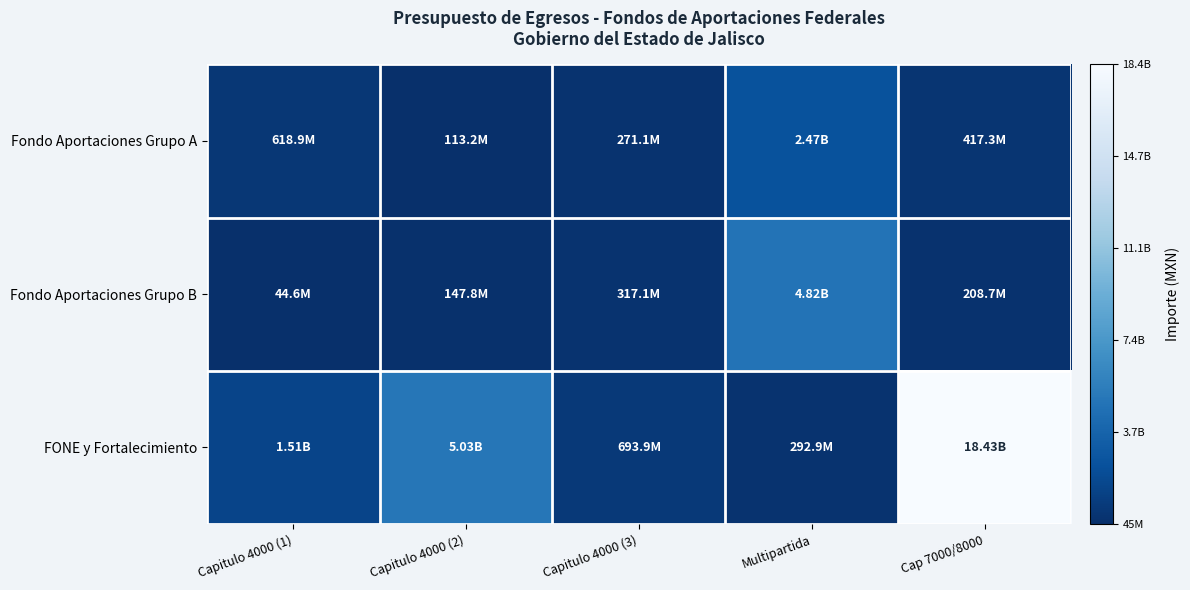

Between Capitulo 4000 (2) and Capitulo 4000 (1), which is larger?

Capitulo 4000 (1)